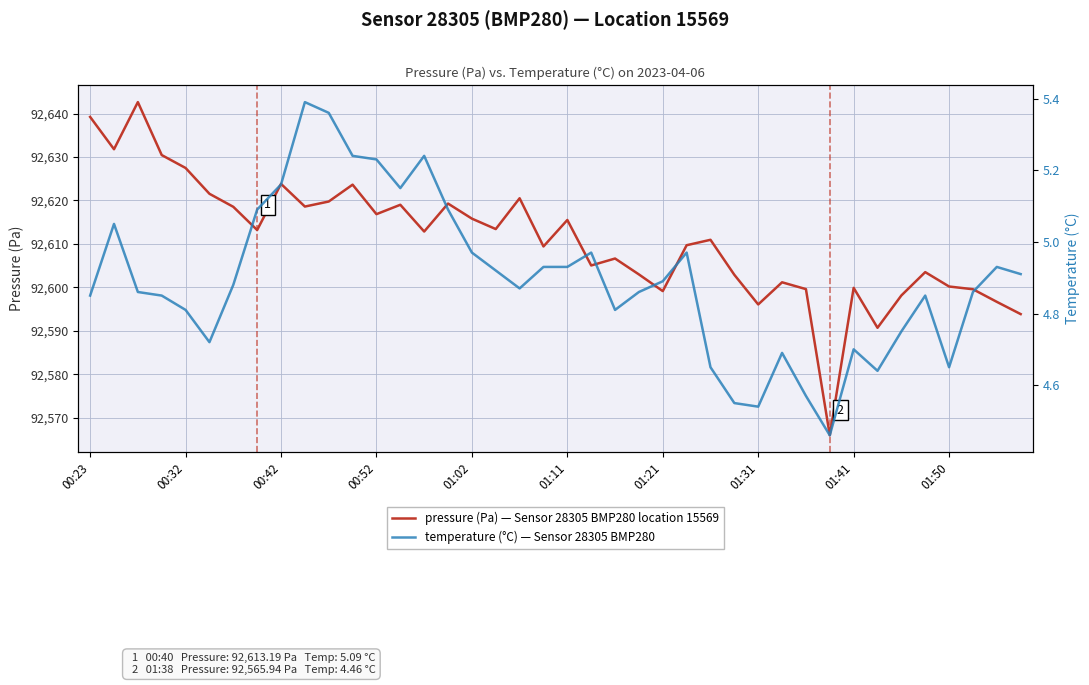

The pressure (Pa) — Sensor 28305 BMP280 location 15569 series shows 18641.9 at 00:23. True or false?

False